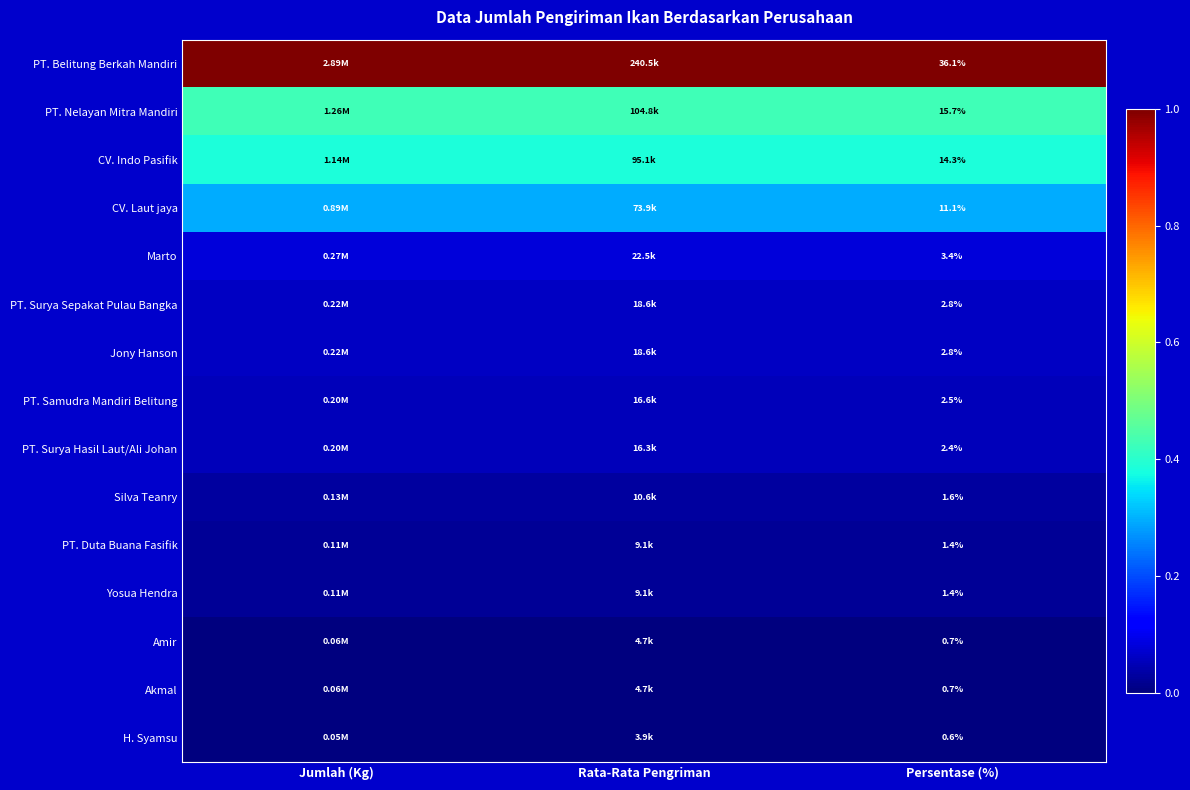

Is the value of PT. Surya Hasil Laut/Ali Johan at Persentase (%) greater than the value of PT. Nelayan Mitra Mandiri at Persentase (%)?

No